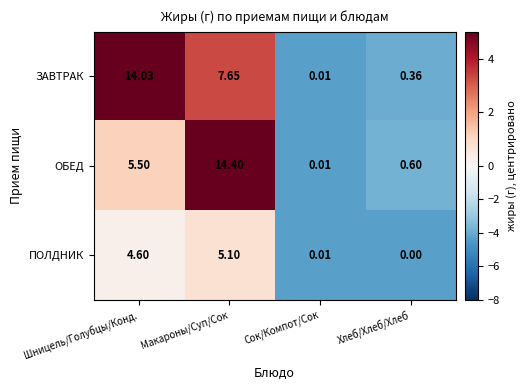

Rank the series at Шницель/Голубцы/Конд. from lowest to highest value.

ПОЛДНИК, ОБЕД, ЗАВТРАК